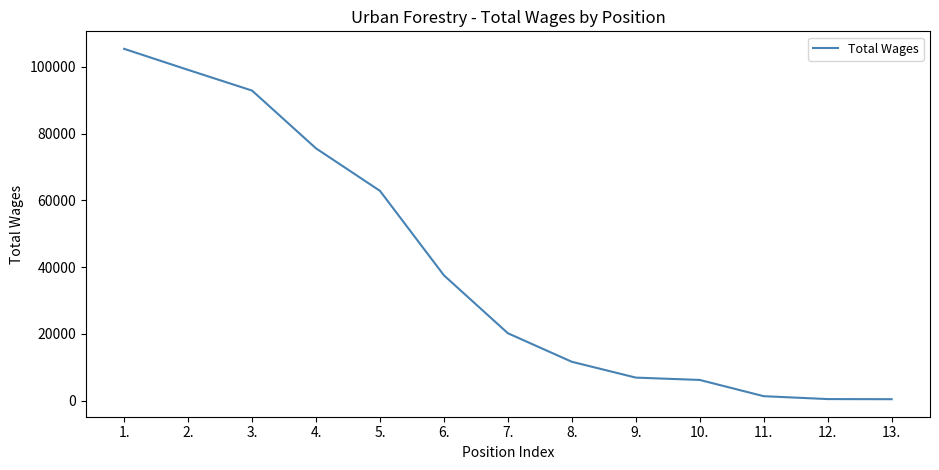

True or false: the data shows 6925 at 9..

True